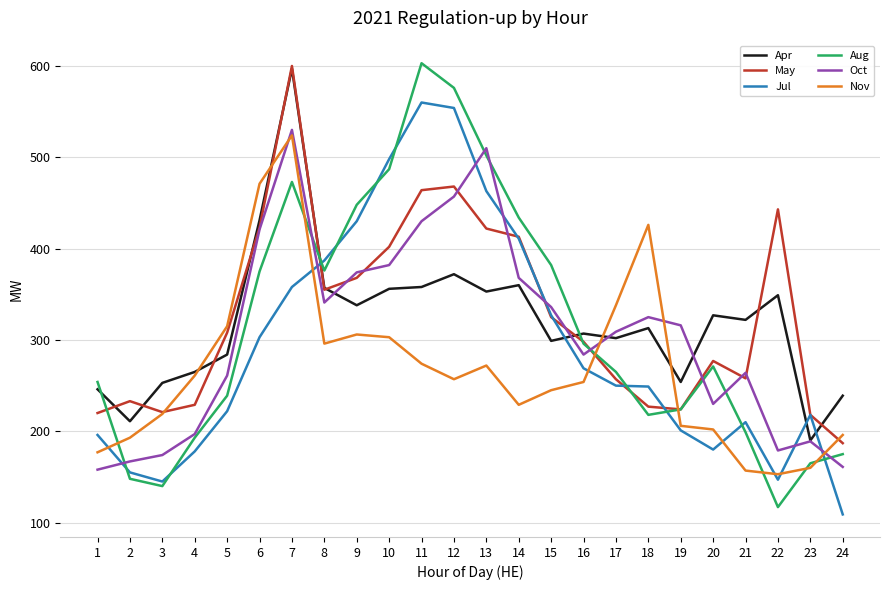

Is the value of Aug at 12 greater than the value of Jul at 5?

Yes